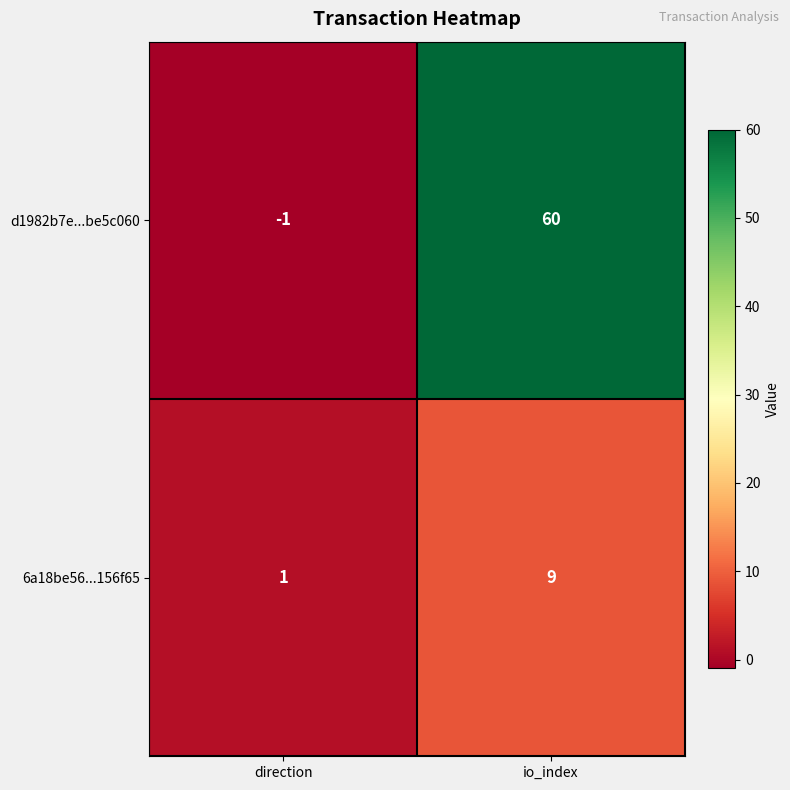

The 6a18be56...156f65 series shows 3 at io_index. True or false?

False